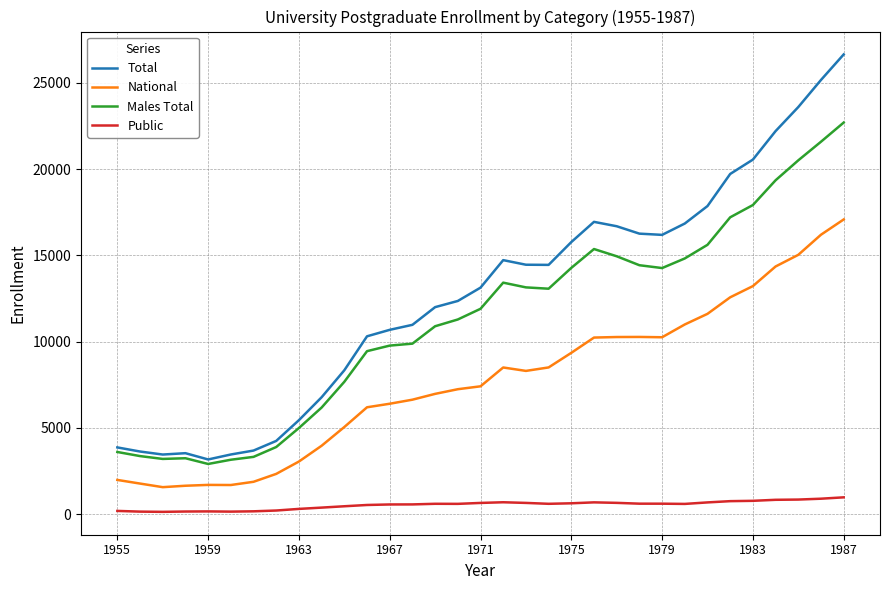

Which series has the largest total across all categories?

Total